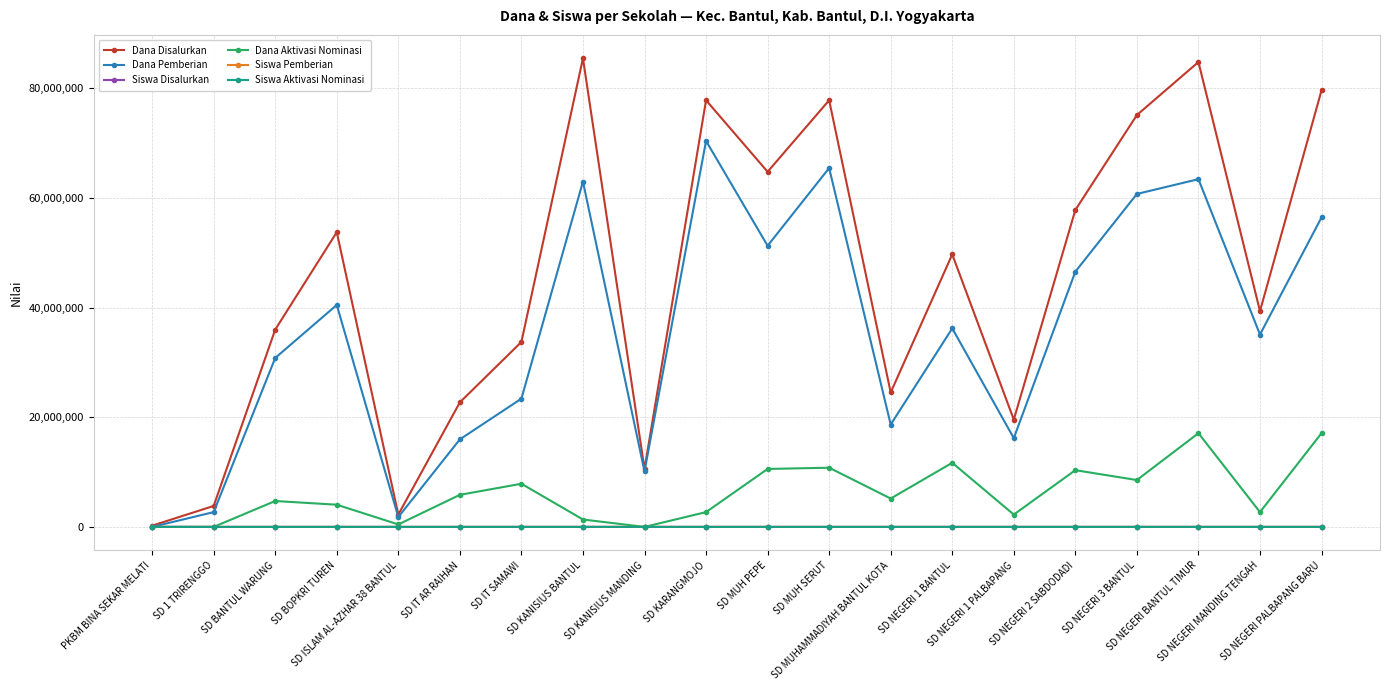

Is it true that Siswa Pemberian equals 87 at SD NEGERI 1 BANTUL?

True